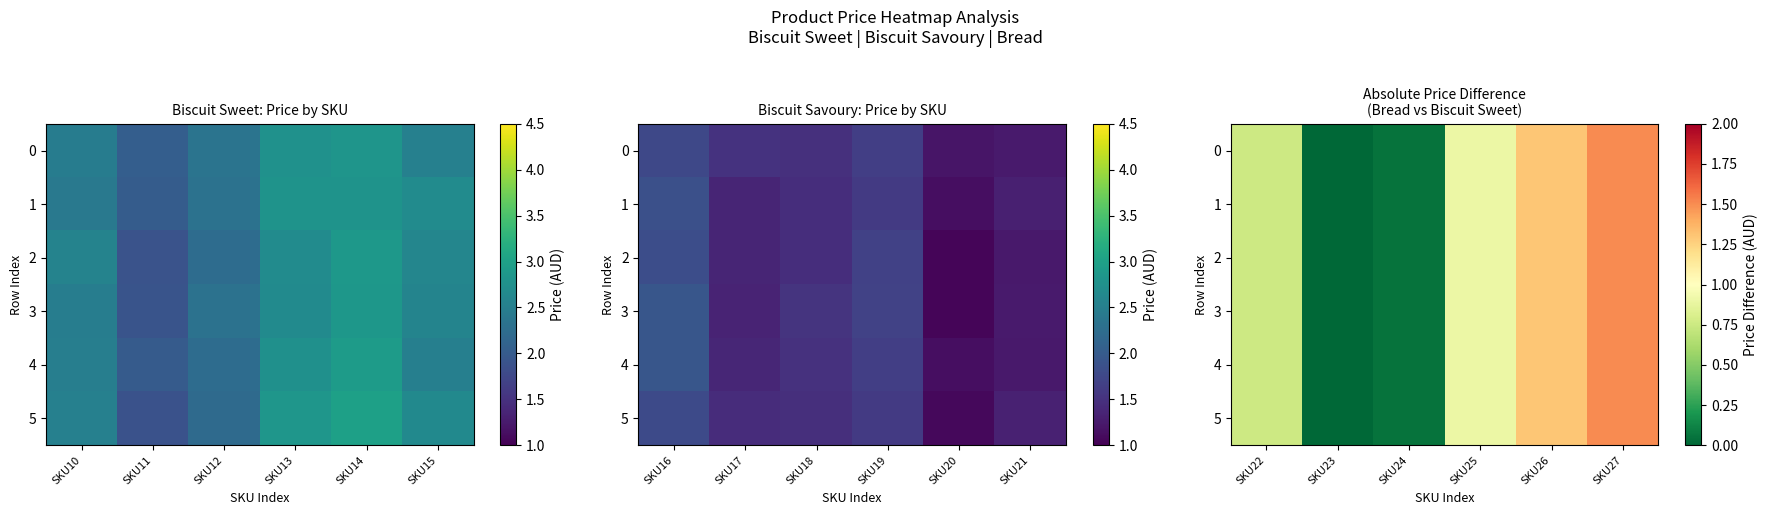

Rank the categories by 1 value from highest to lowest.

SKU27, SKU26, SKU25, SKU22, SKU24, SKU23